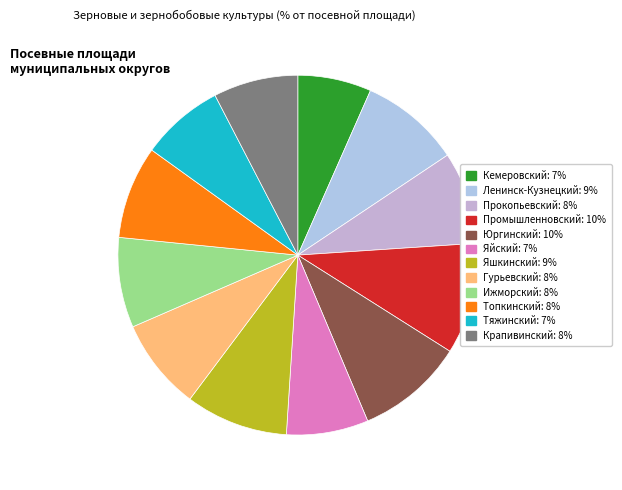

What percentage is the Промышленновский slice, to the nearest percent?

10%